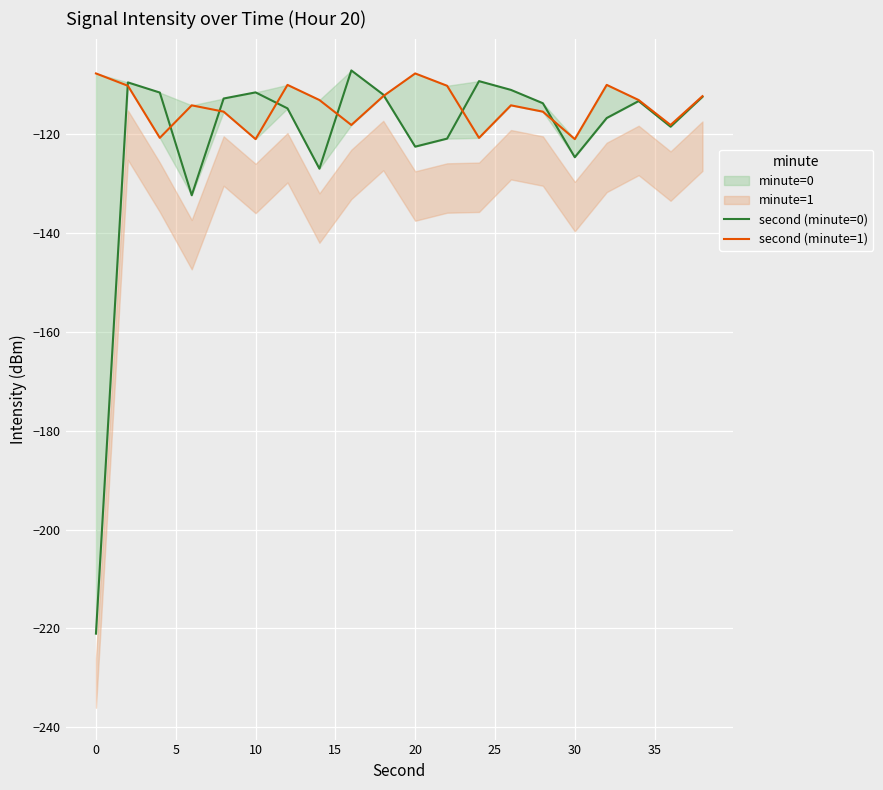

Reading left to right, what are all the values shown in this chart?

second (minute=0): -221.0	-109.5	-111.5	-132.3	-112.7	-111.5	-114.7	-126.9	-107.0	-111.9	-122.5	-120.8	-109.2	-111.0	-113.7	-124.6	-116.7	-113.2	-118.4	-112.4
second (minute=1): -107.6	-110.1	-120.7	-114.1	-115.4	-120.9	-110.0	-113.0	-118.1	-112.2	-107.6	-110.1	-120.7	-114.1	-115.4	-120.9	-110.0	-113.0	-118.1	-112.2